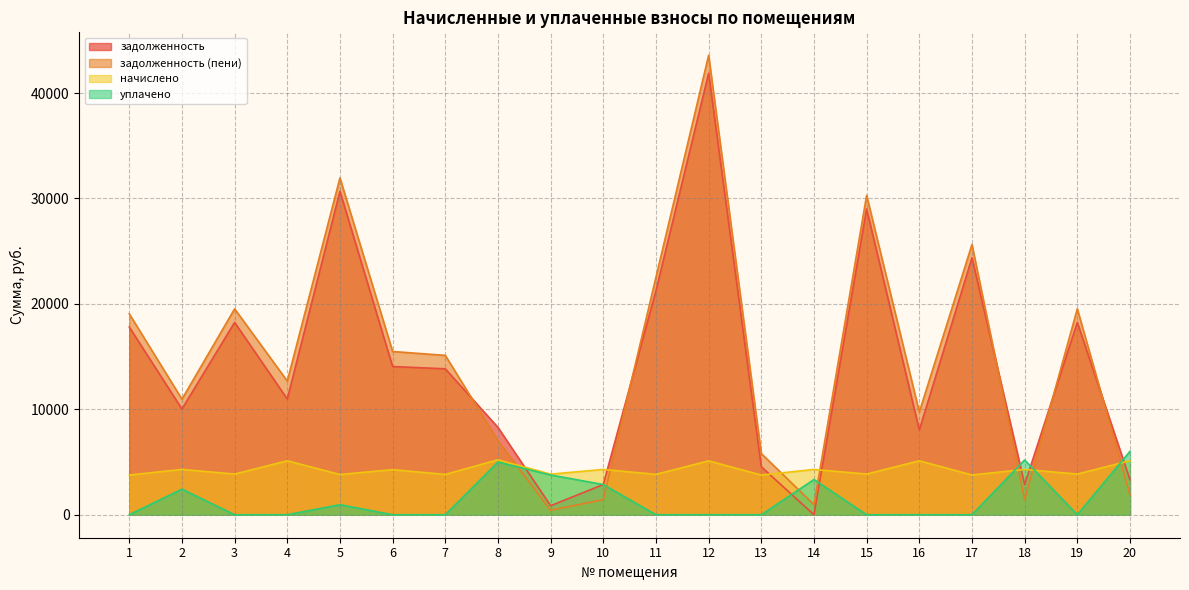

What is the total value across all series at 8?

25523.1